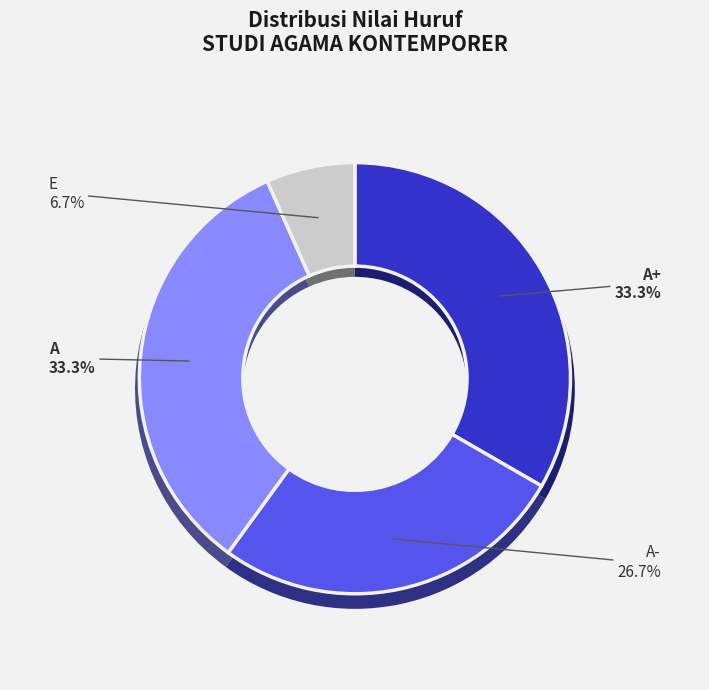

To the nearest percent, what is the difference between the largest and smallest slice percentages?

27%